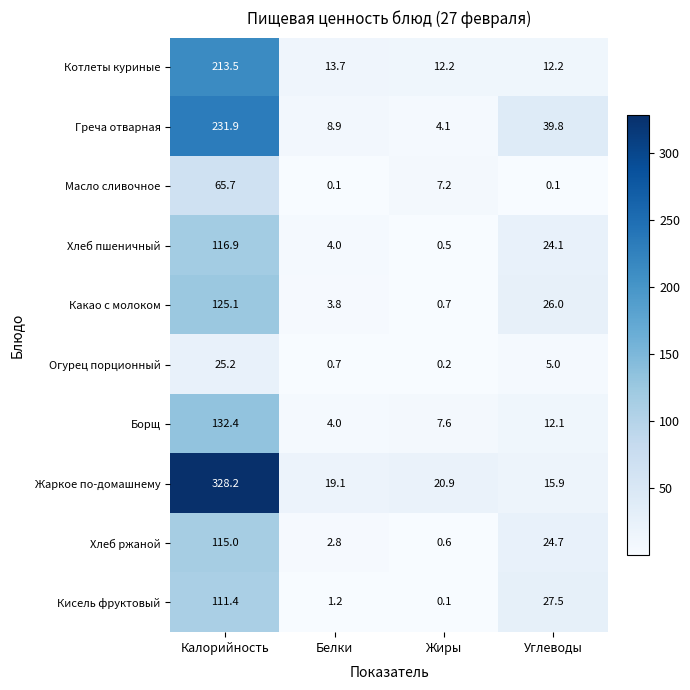

The value of Жаркое по-домашнему at Белки is 19.1. True or false?

True